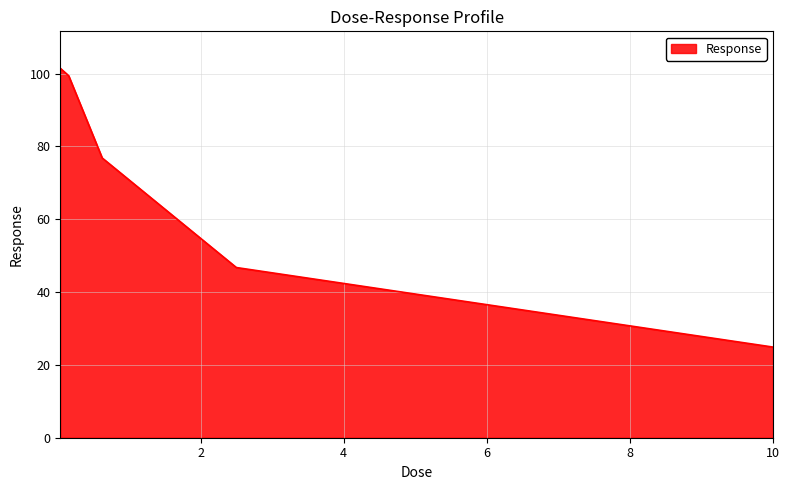

How many lines are shown in the chart?

1